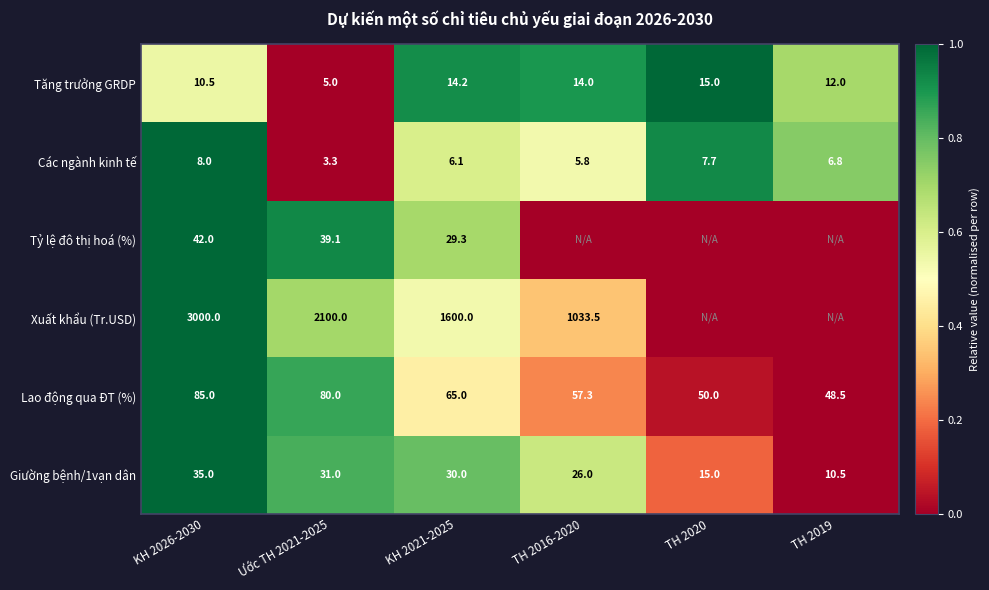

What is the sum of the Lao động qua ĐT (%) values at Ước TH 2021-2025 and TH 2019?

128.5